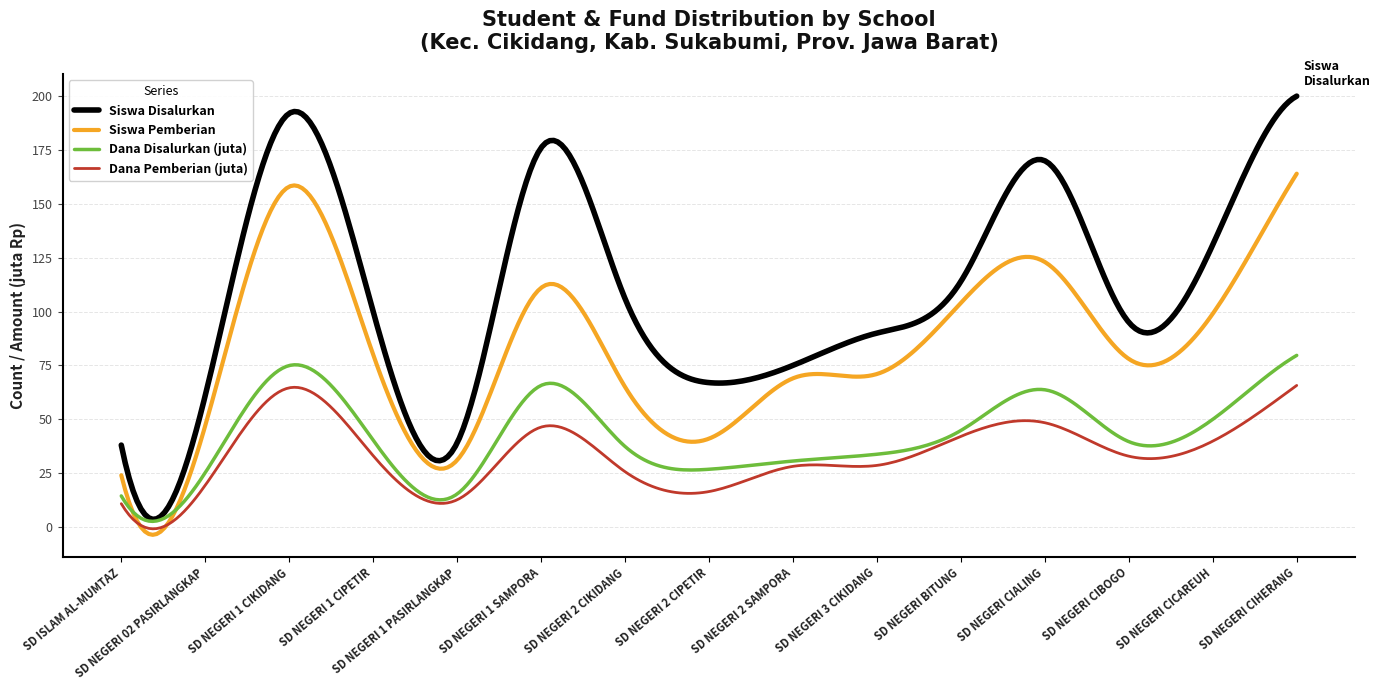

What is the maximum value shown in the chart?

200.0